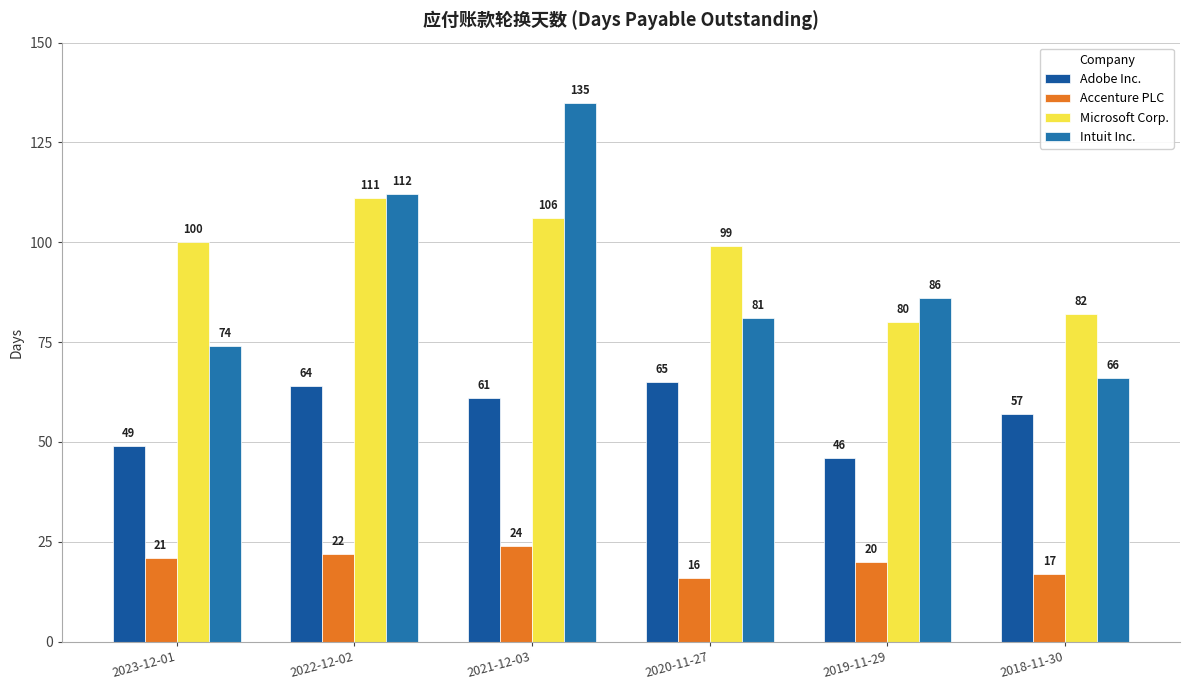

Rank the series by their maximum value, from lowest to highest.

Accenture PLC, Adobe Inc., Microsoft Corp., Intuit Inc.